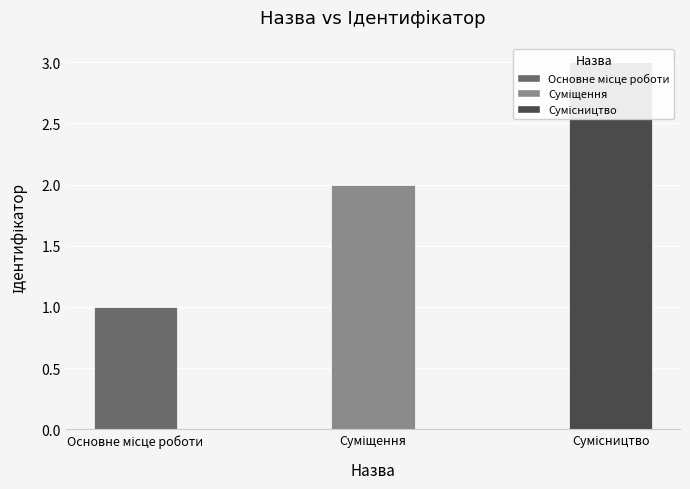

What is the value of the 2nd bar from the left?

2